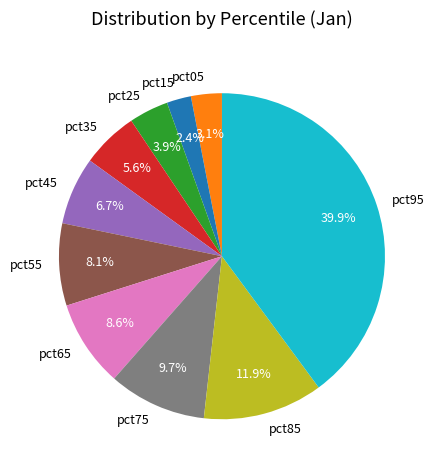

Is the sum of pct65 and pct75 greater than half?

No